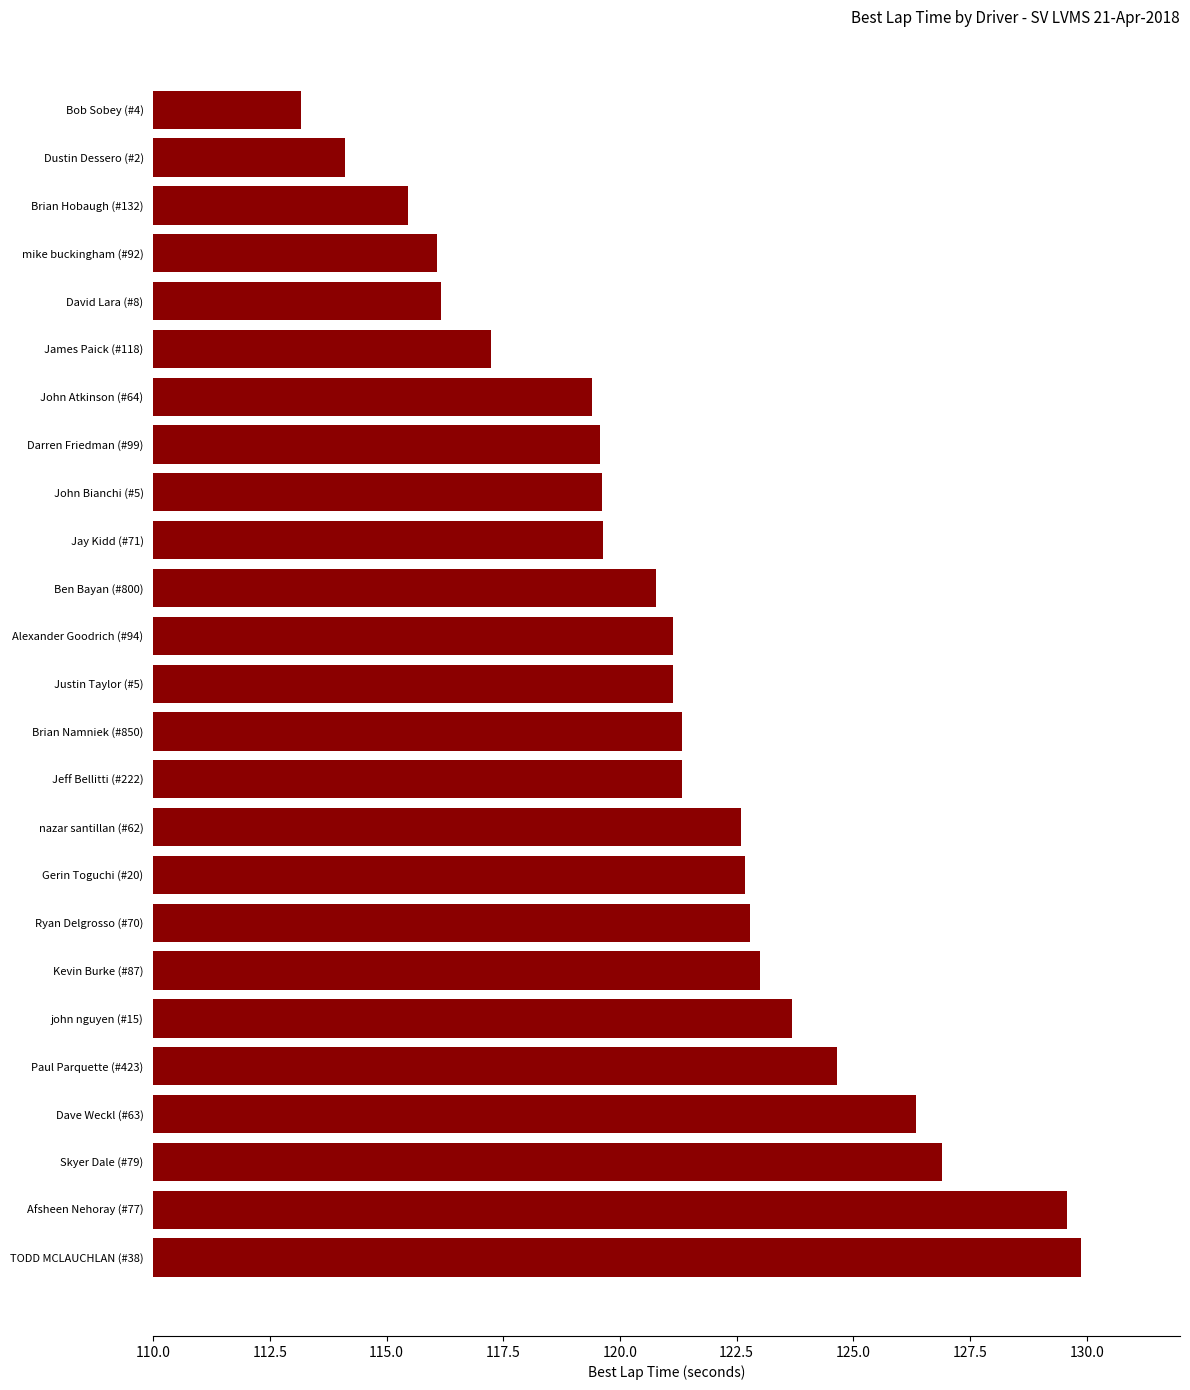

What is the value of the 9th bar from the top?

119.6